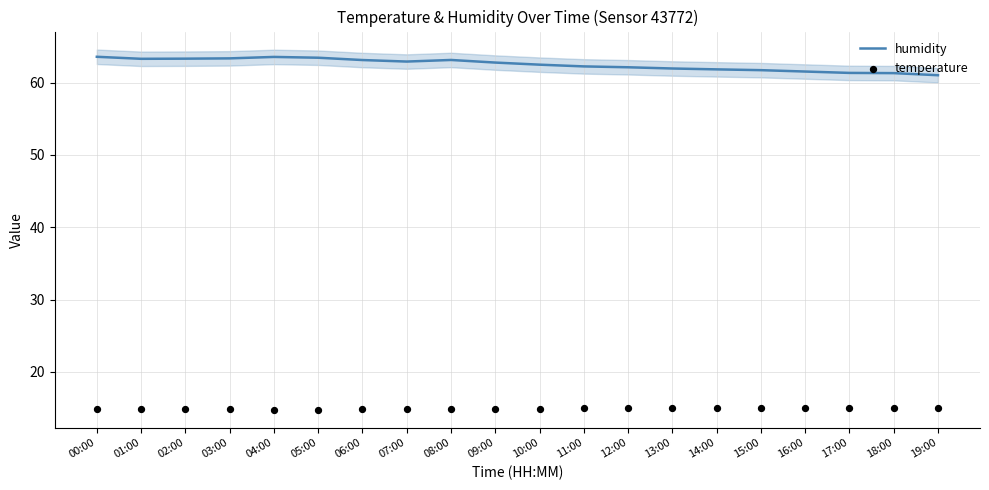

Which series has the largest total across all categories?

humidity